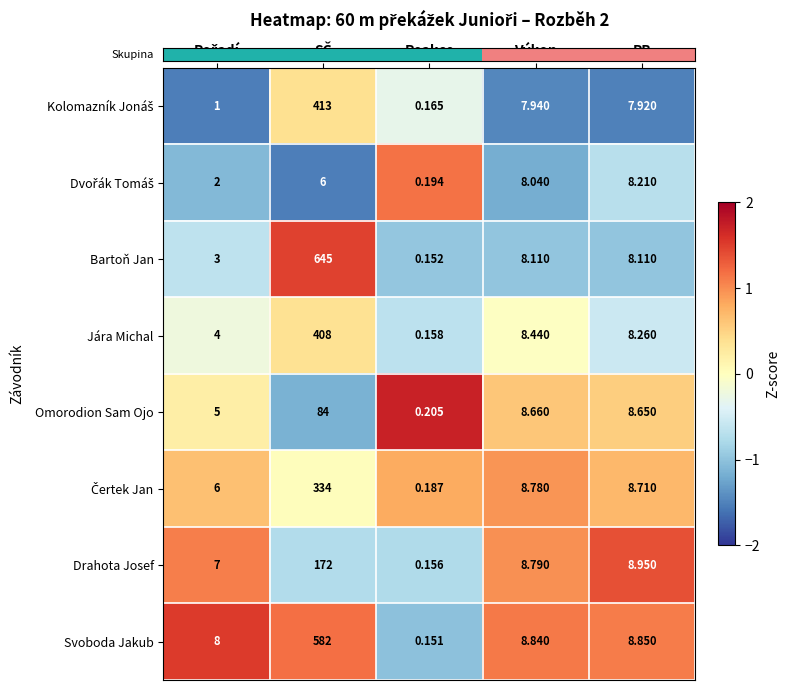

At which label is Svoboda Jakub closest to 291?

PB